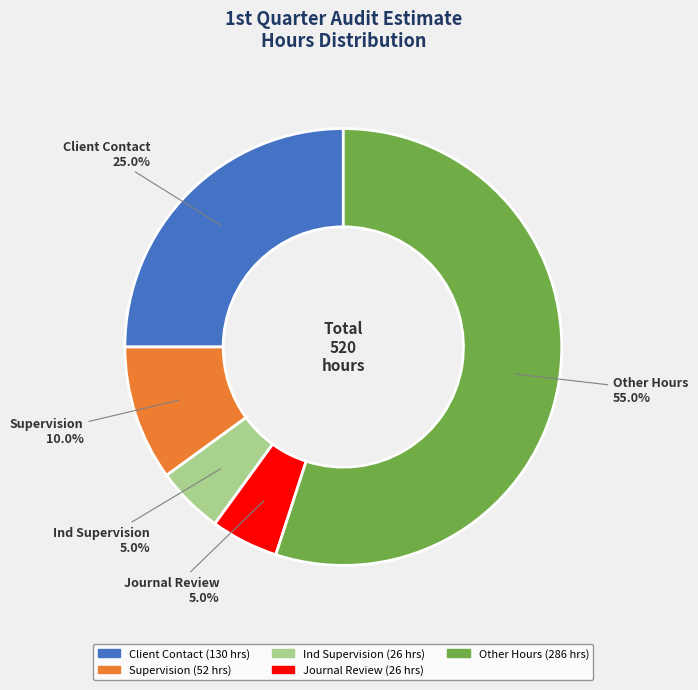

How many segments does this pie chart have?

5